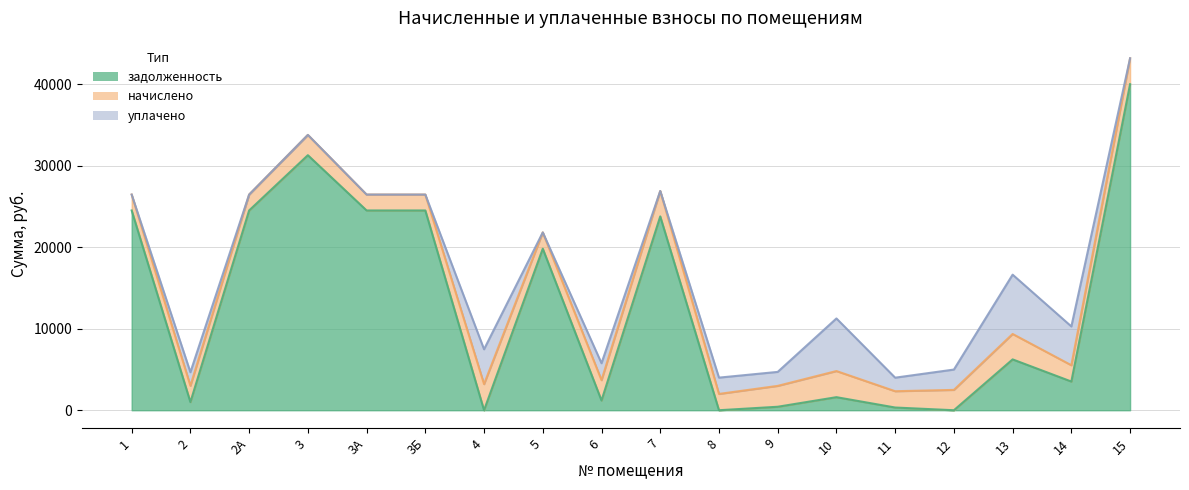

The value of уплачено at 13 is 10111.8. True or false?

False